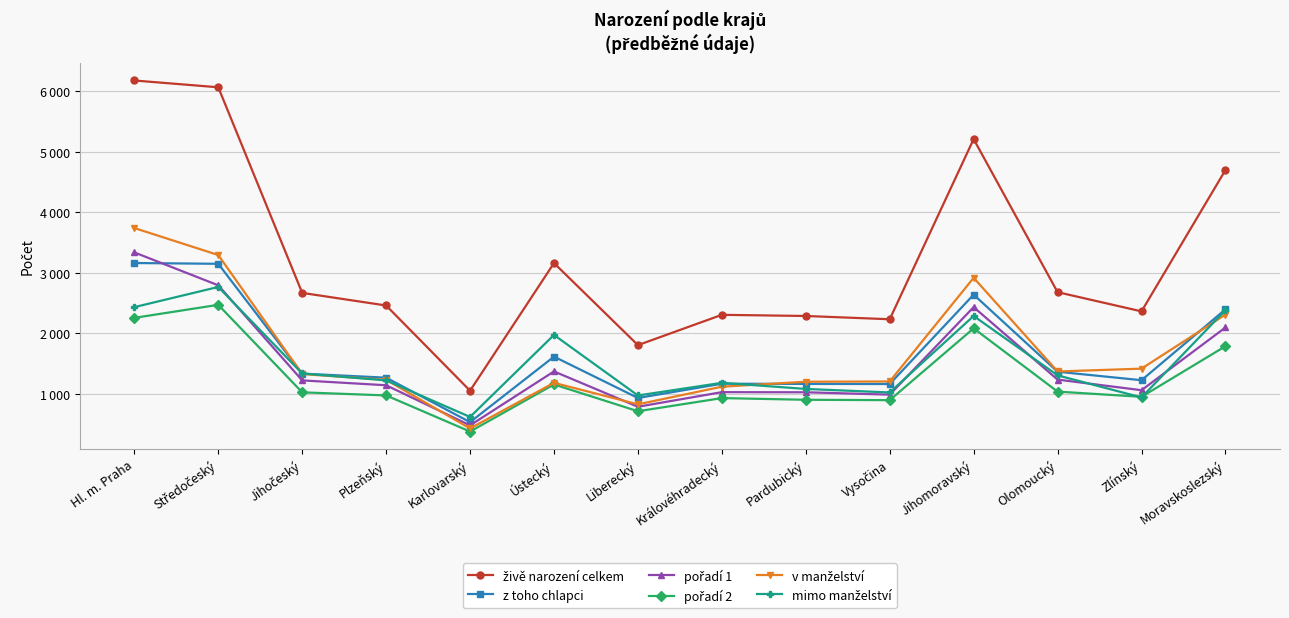

Which category has the highest value in the pořadí 2 series?

Středočeský